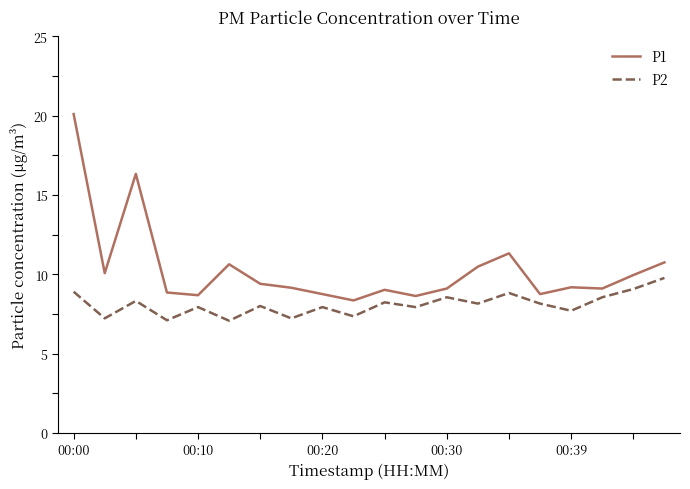

What is the difference between the maximum and minimum values in the P2 series?

2.7